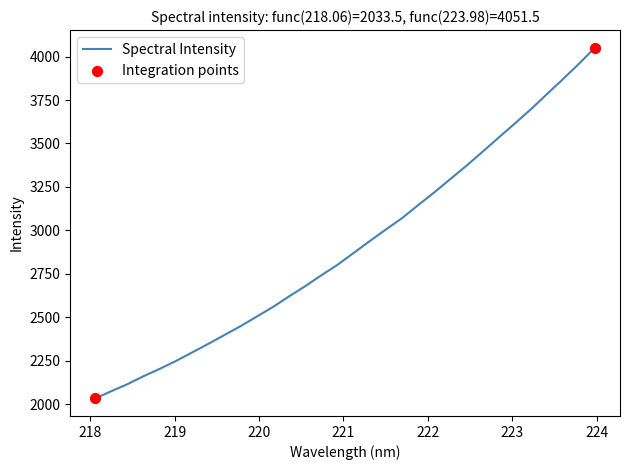

What is the difference between the maximum and minimum values?

2017.9